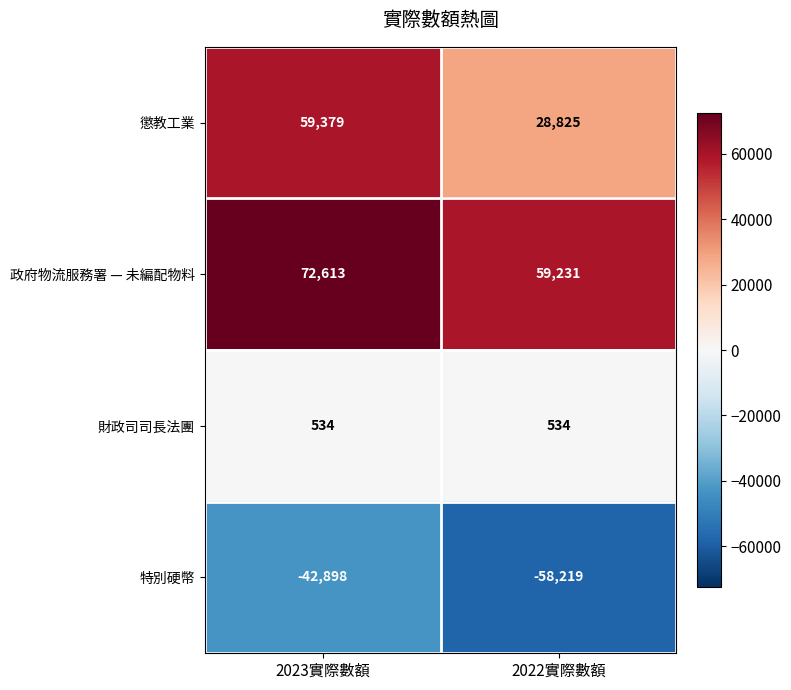

What is the minimum value for 懲教工業?

28825